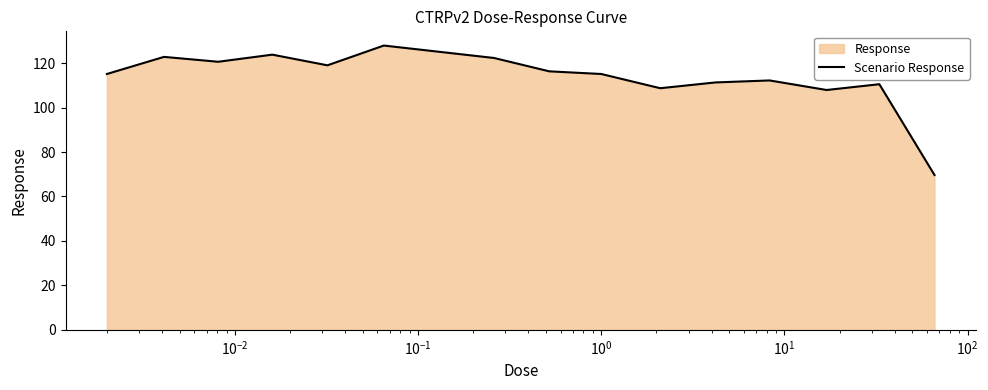

What is the average value?

113.5